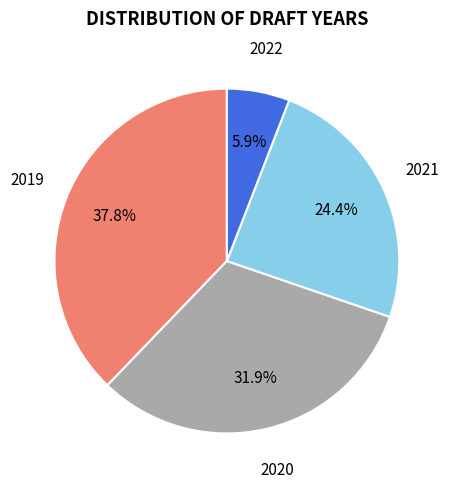

What is the total percentage of 2020 and 2022?

37.8%